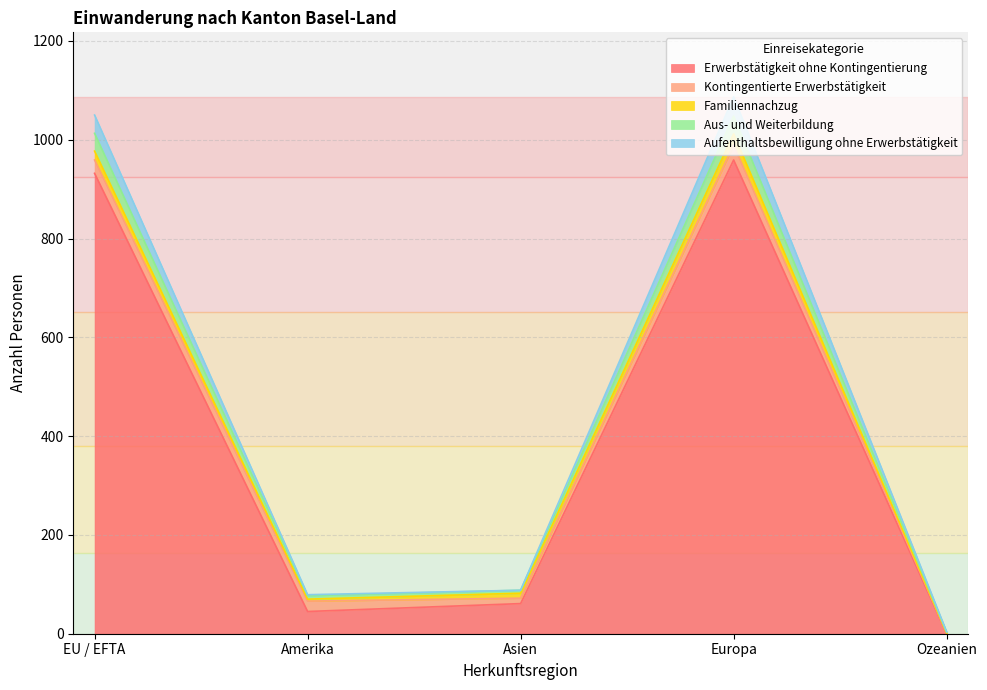

True or false: Aus- und Weiterbildung and Erwerbstätigkeit ohne Kontingentierung intersect in this chart.

False